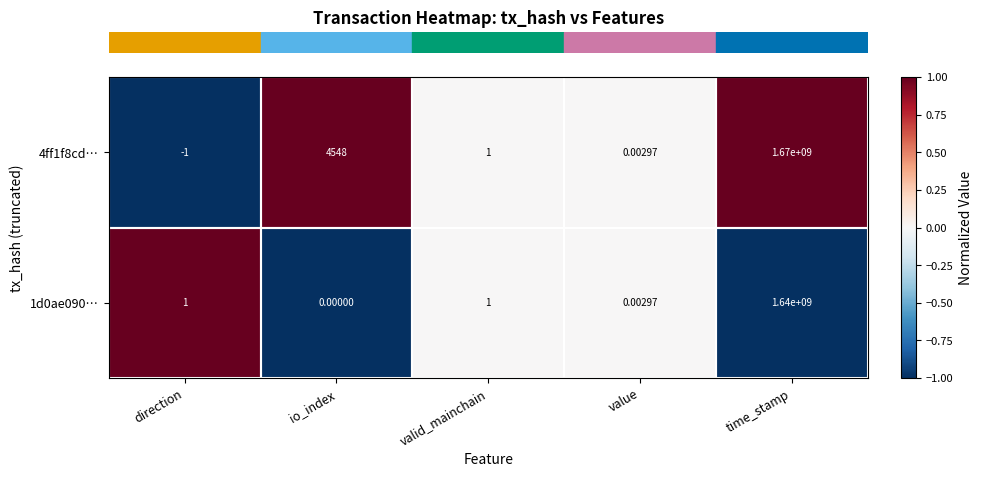

At which category is the sum across all series the highest?

time_stamp